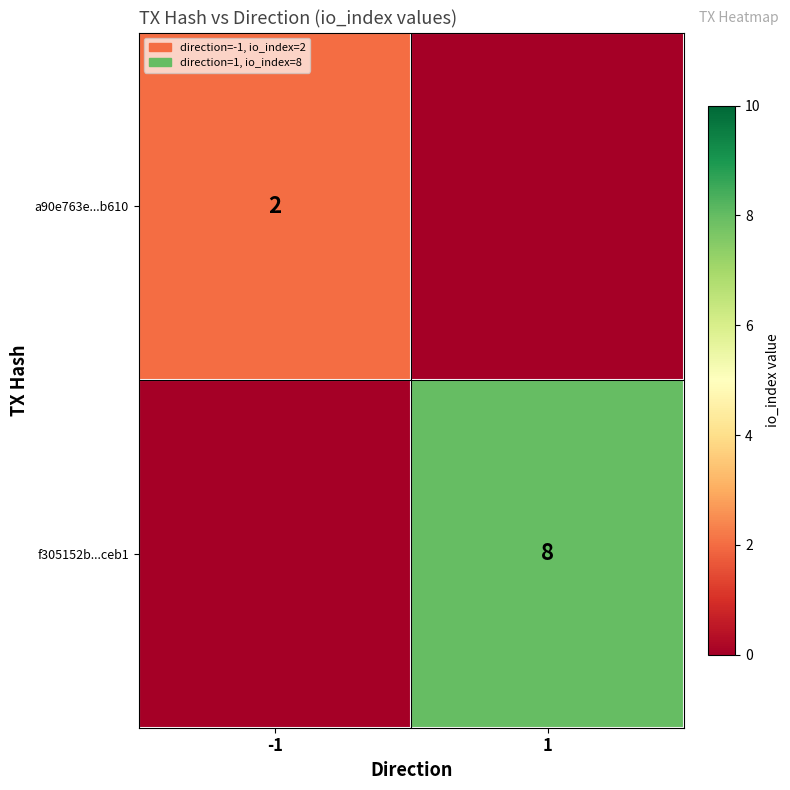

True or false: a90e763e...b610 has a value of 2 at -1.

True